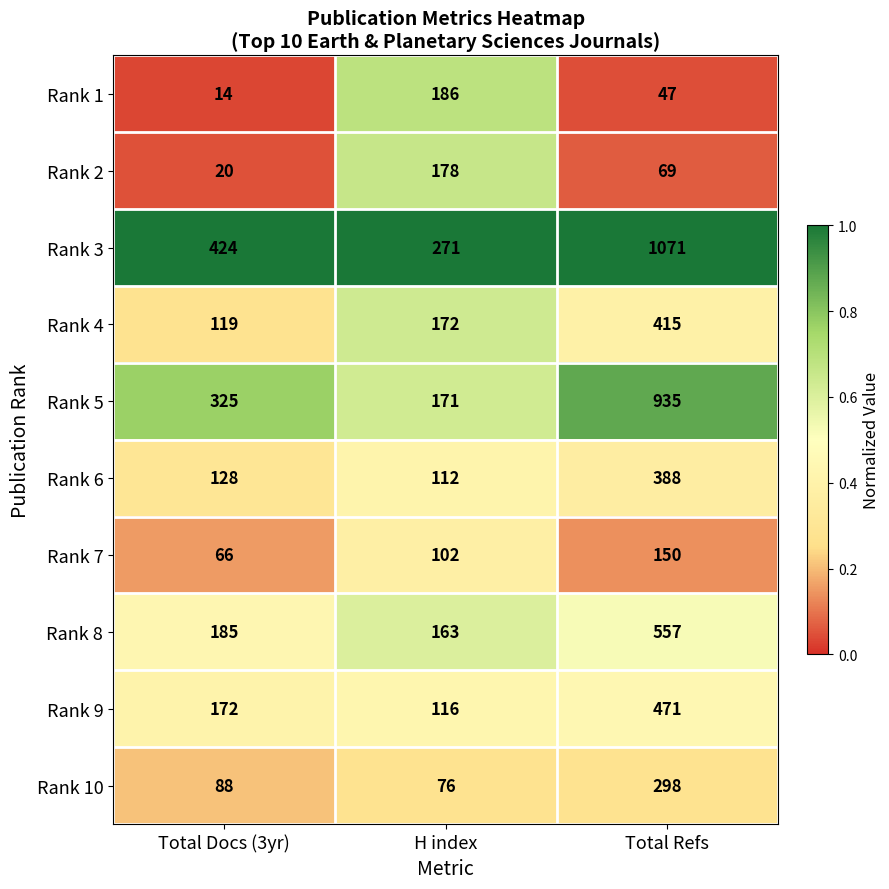

How many distinct data groups are displayed?

10